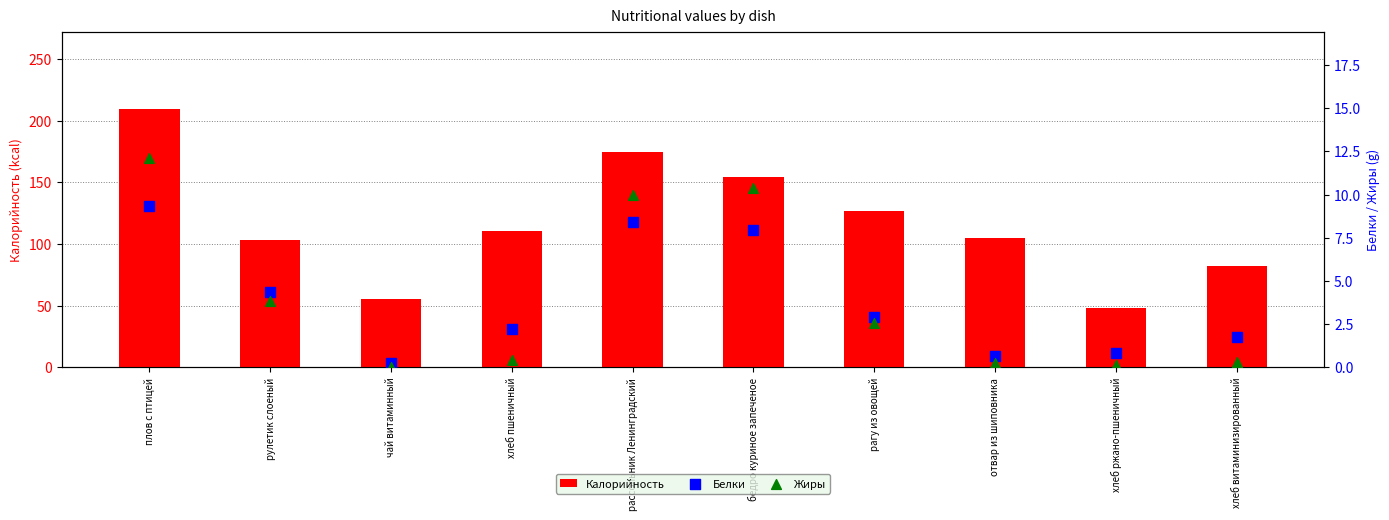

What are all the series names shown in the legend?

Калорийность, Белки, Жиры